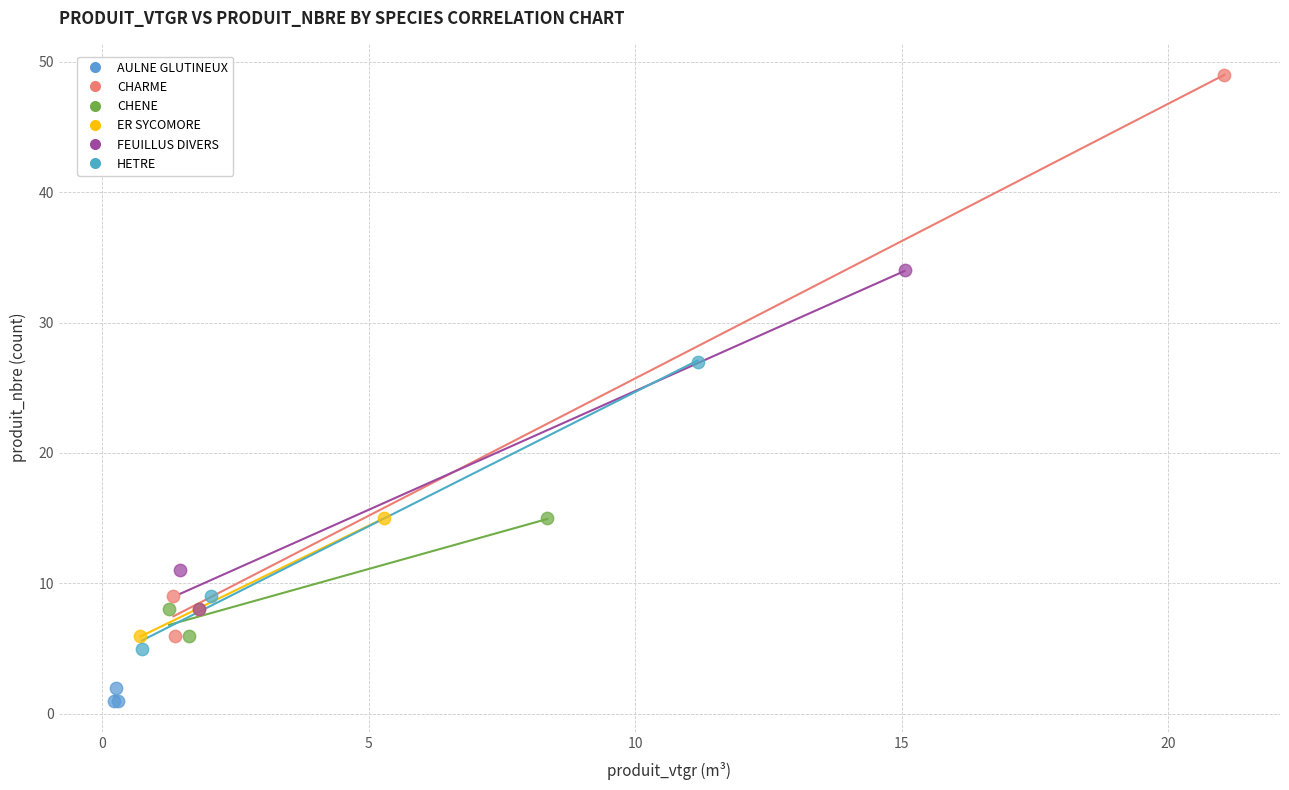

Which series has the widest spread of Y values?

CHARME